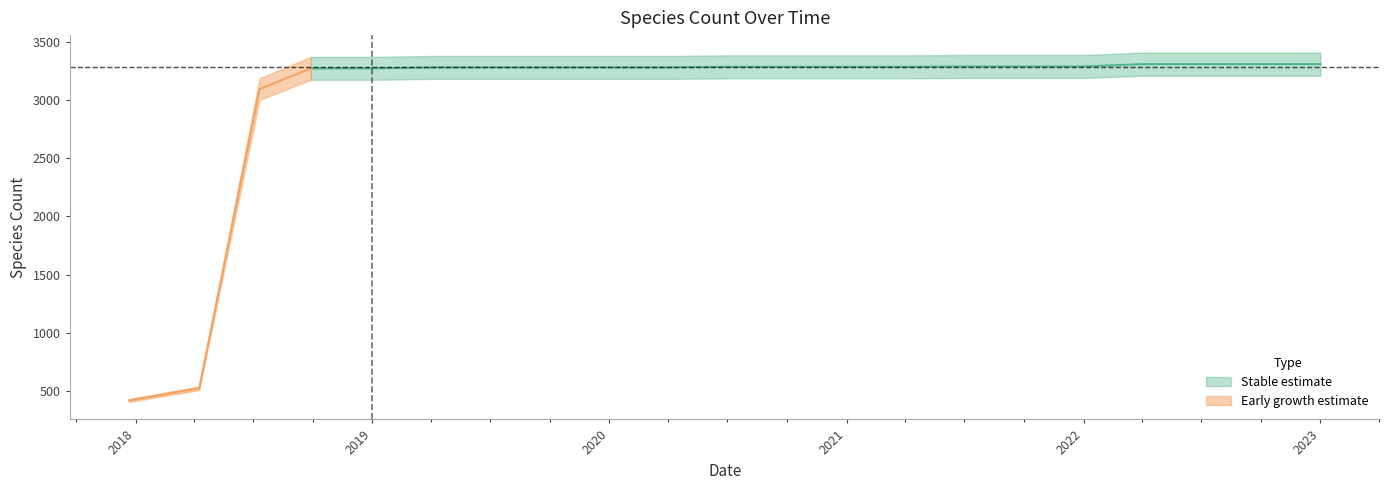

What is the change in value from 2018-07-11 to 2023-01-01?

+214